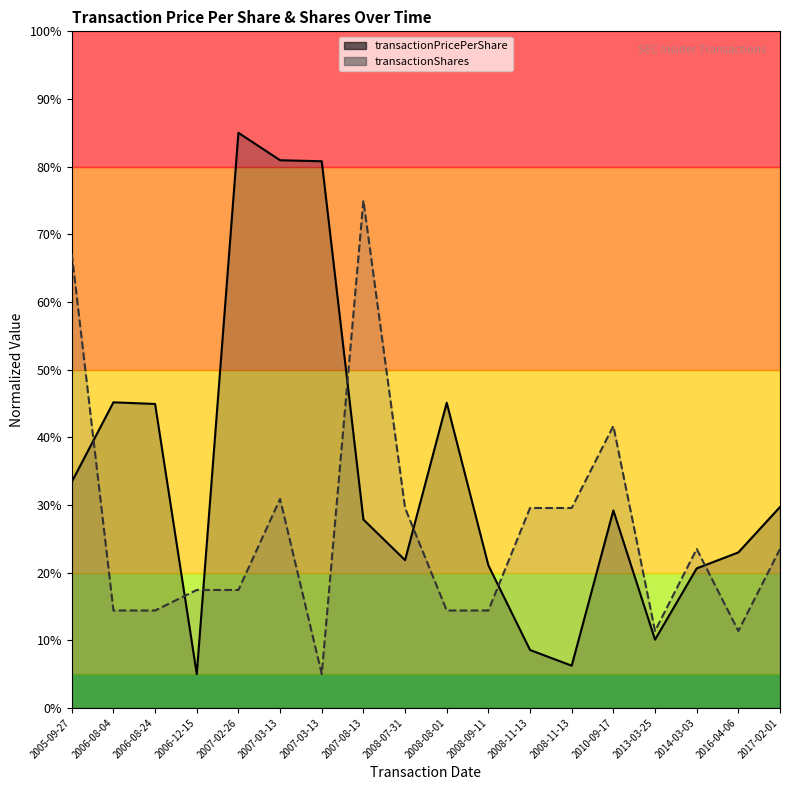

How many intersections are there between transactionShares and transactionPricePerShare?

7